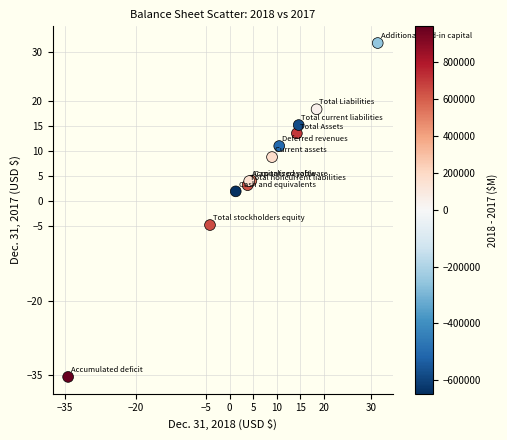

What Y value in the scatter plot is closest to -1?

1.9